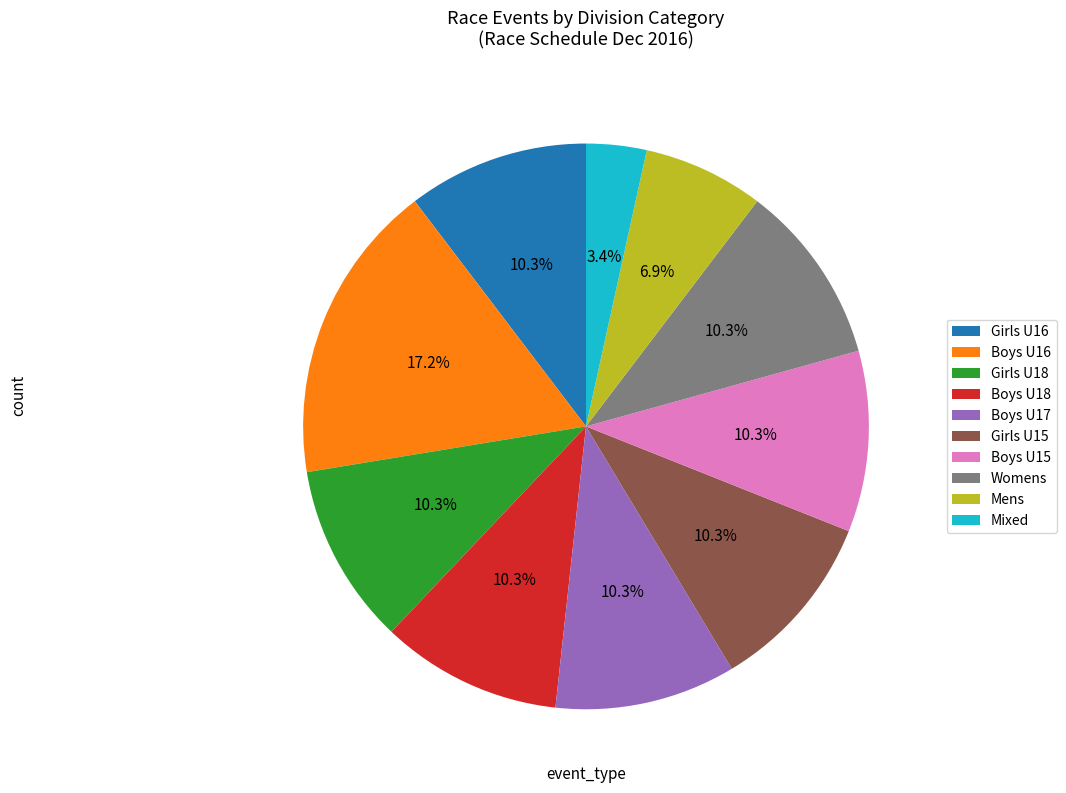

Which category has the smallest portion of the pie?

Mixed